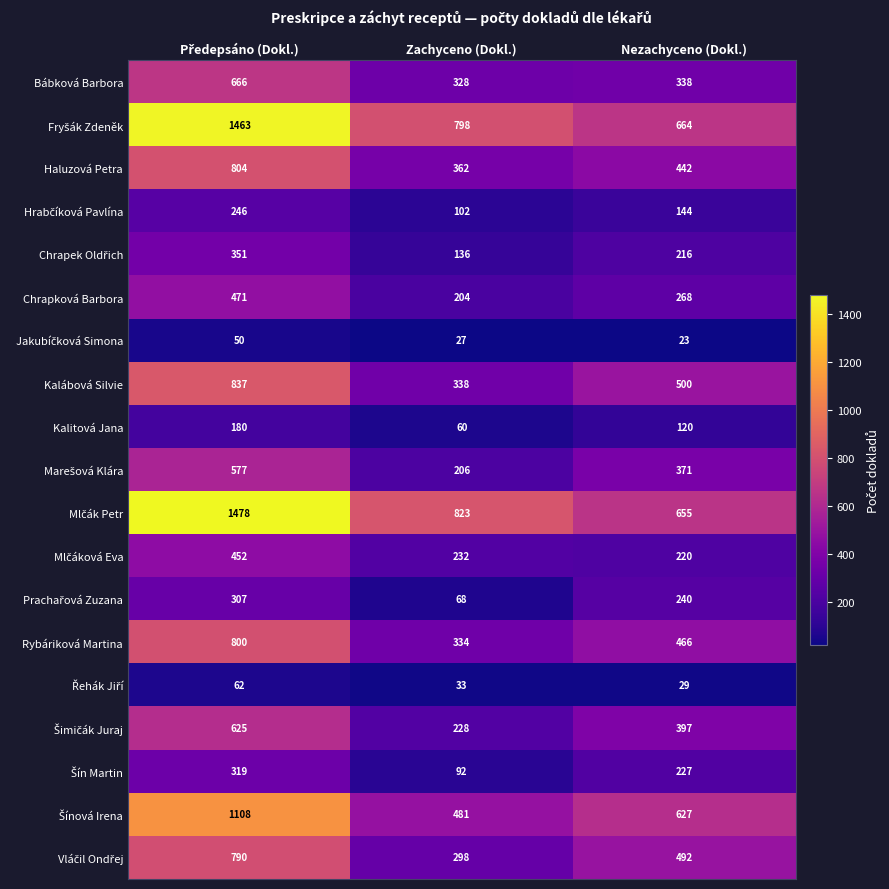

Read the Kalitová Jana value at Nezachyceno (Dokl.), to the nearest 50.

100